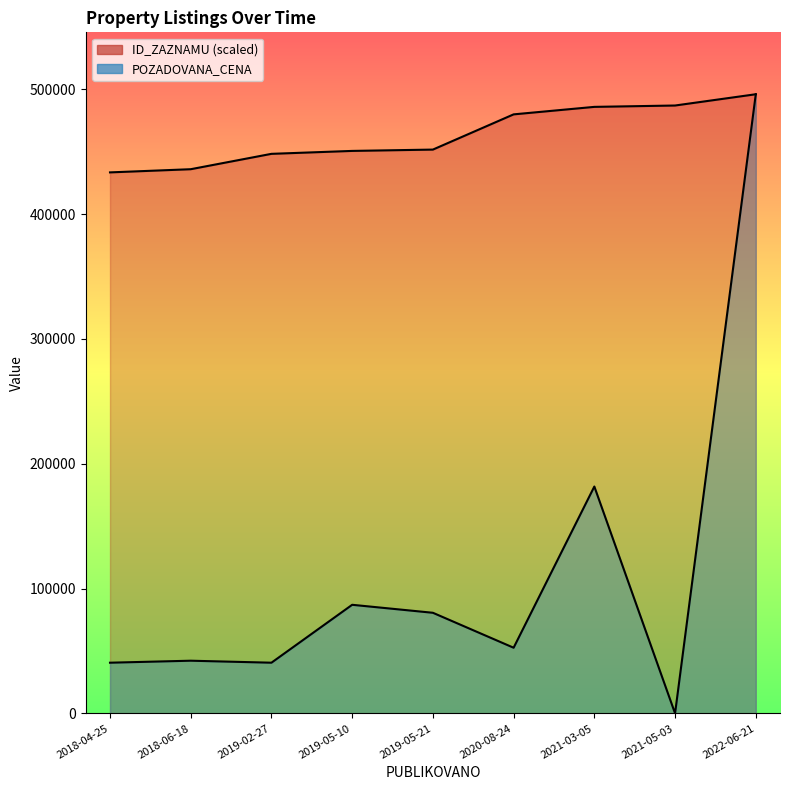

True or false: ID_ZAZNAMU and POZADOVANA_CENA cross at least once.

False